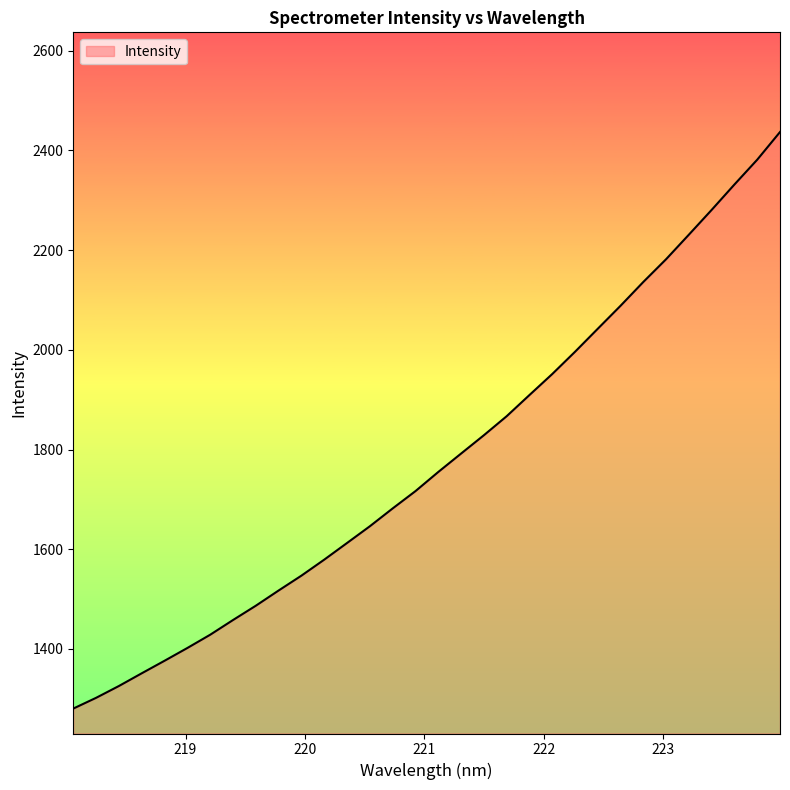

Reading left to right, list all the values displayed in this chart.

1280.3	1301.9	1325.6	1351.1	1376.3	1401.9	1428.5	1458.0	1486.7	1517.3	1547.1	1579.2	1612.6	1646.1	1681.9	1716.6	1755.0	1791.9	1828.7	1866.9	1909.4	1951.5	1996.2	2042.4	2088.6	2136.3	2182.0	2231.2	2280.9	2331.8	2381.6	2437.1